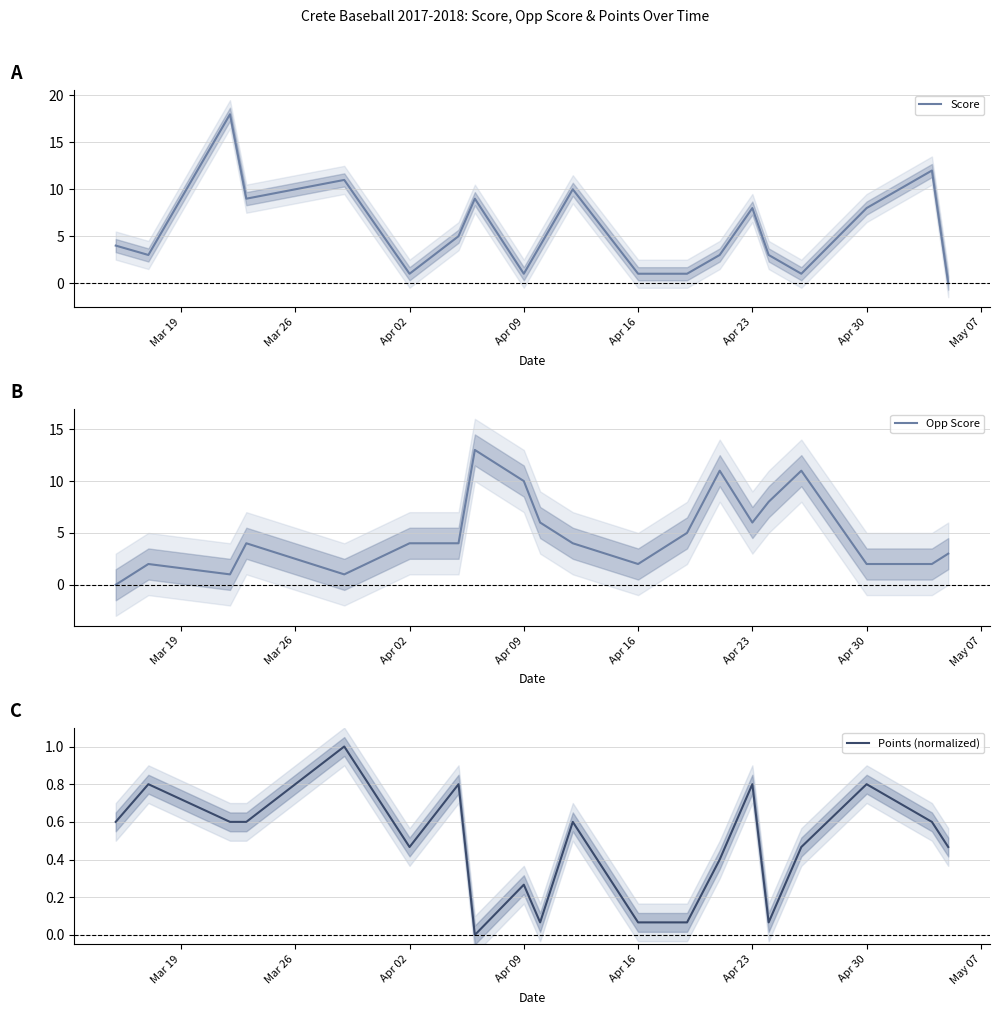

After their last crossing, which series has the higher values: Opp Score or Points (normalized)?

Opp Score